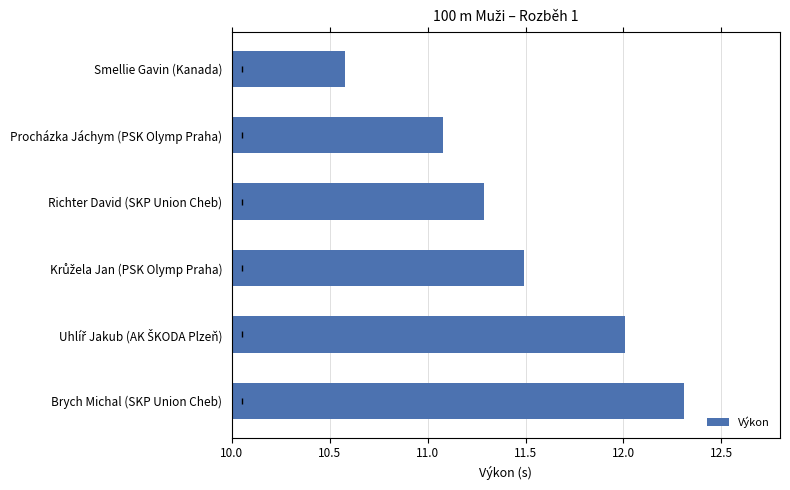

Read the value at Procházka Jáchym (PSK Olymp Praha).

11.1